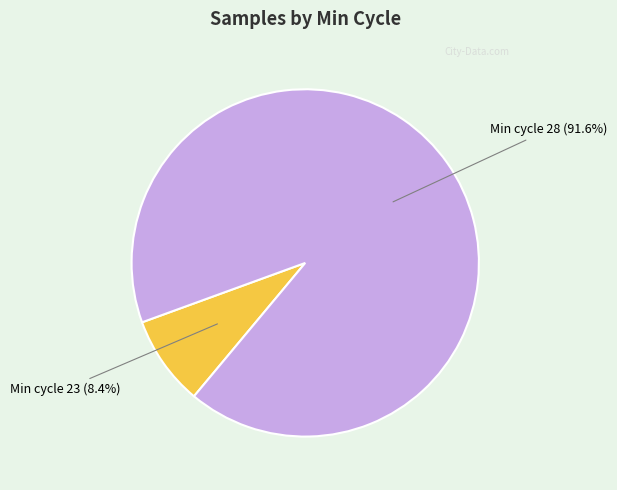

Is there any slice that represents more than half of the pie?

Yes